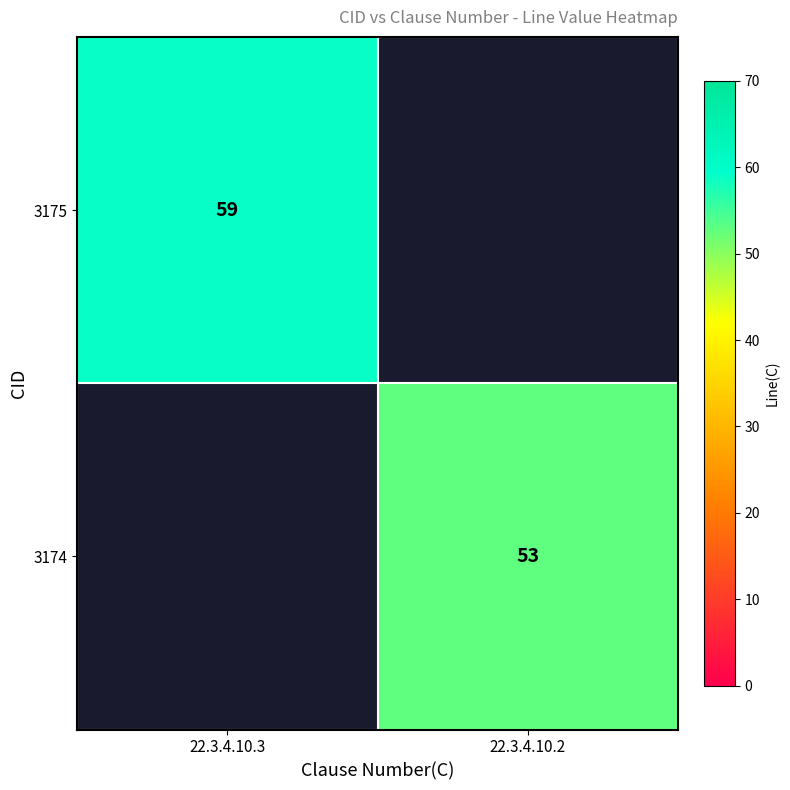

True or false: 3174 has a value of 22 at 22.3.4.10.2.

False